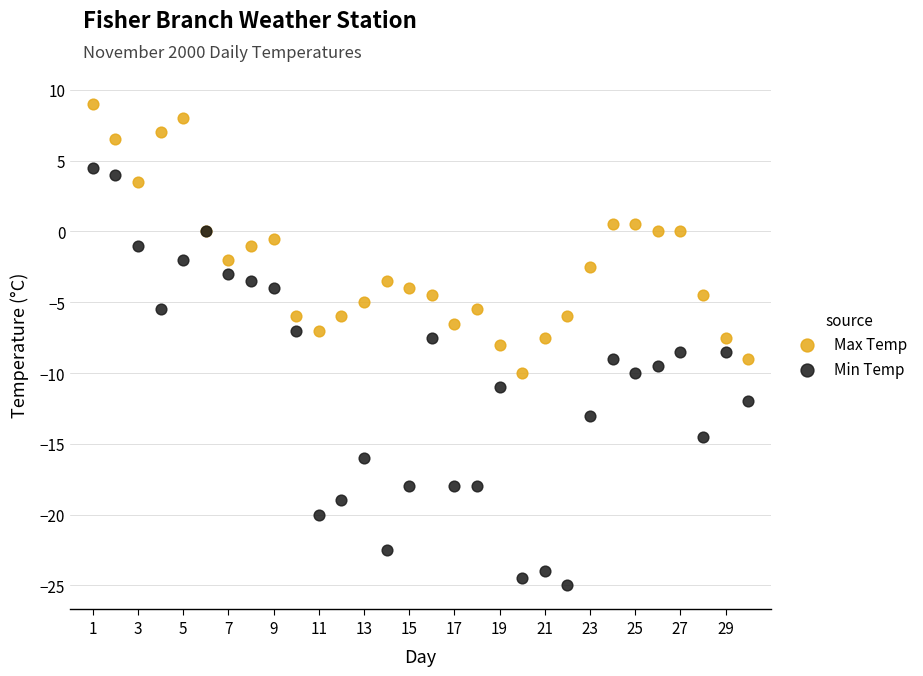

Which series reaches the maximum Y coordinate?

Max Temp